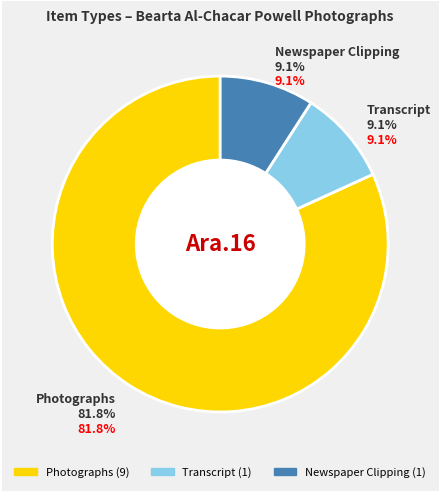

Does Image represent more than half of the total?

Yes